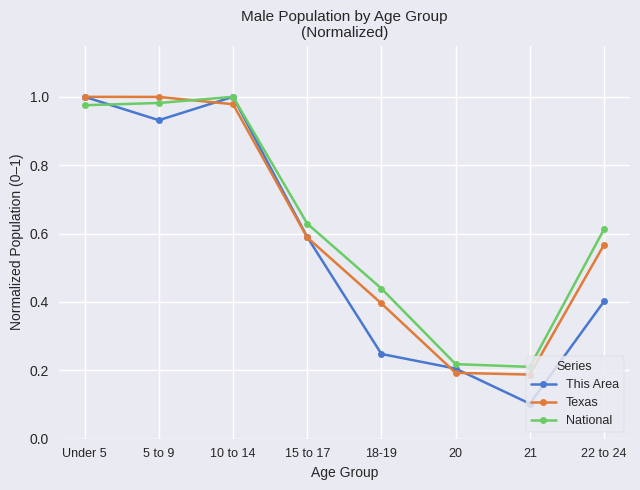

What is the difference between the This Area values at 5 to 9 and Under 5?

0.1